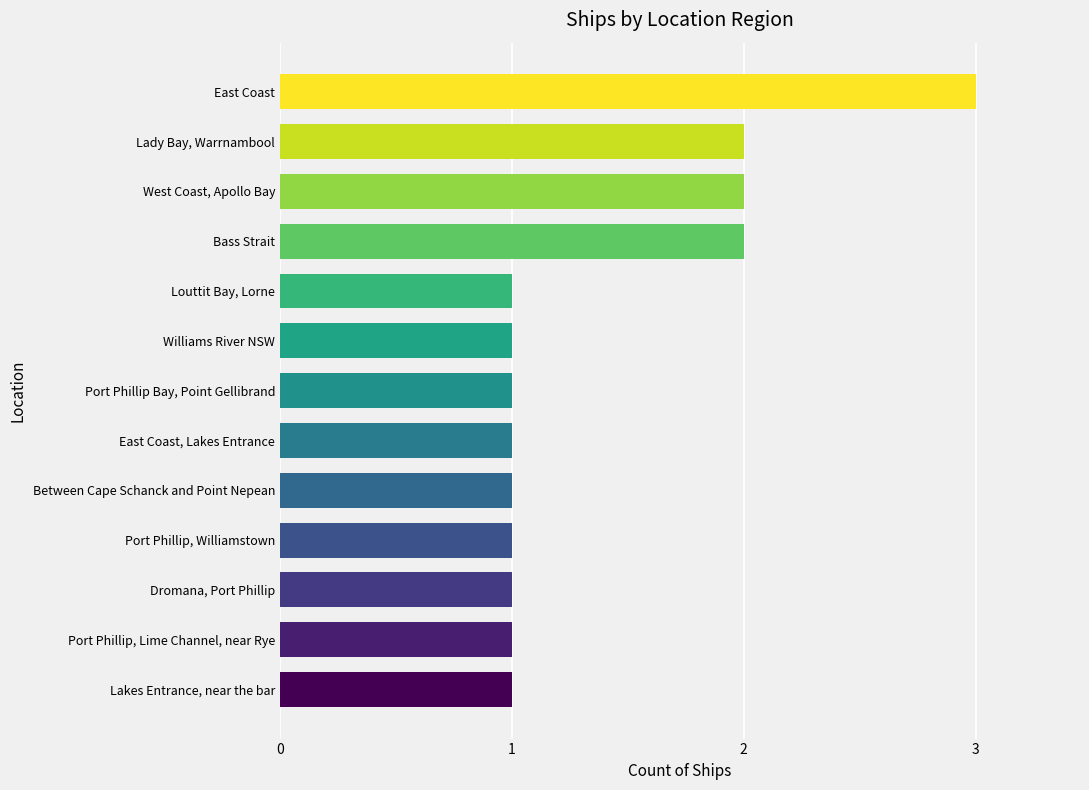

Reading top to bottom, extract all data points from this chart.

3	2	2	2	1	1	1	1	1	1	1	1	1